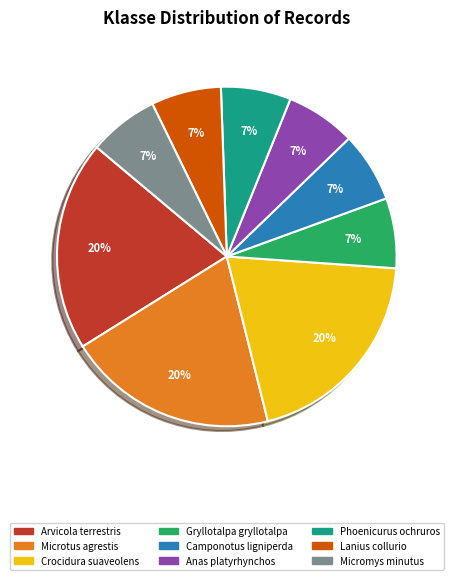

Does Micromys minutus represent more than half of the total?

No